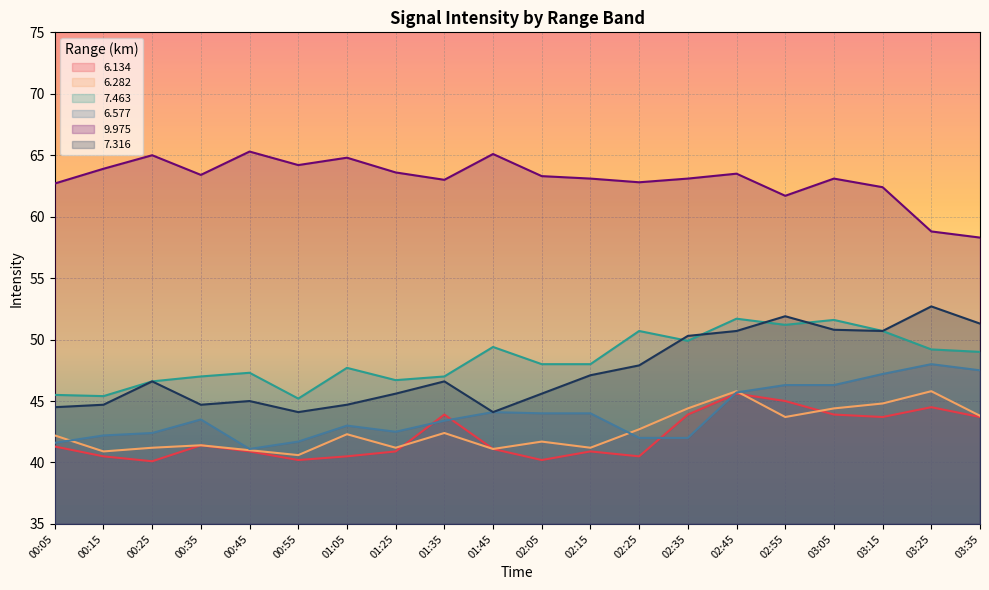

Where is   6.577 nearest to the value 44?

02:05